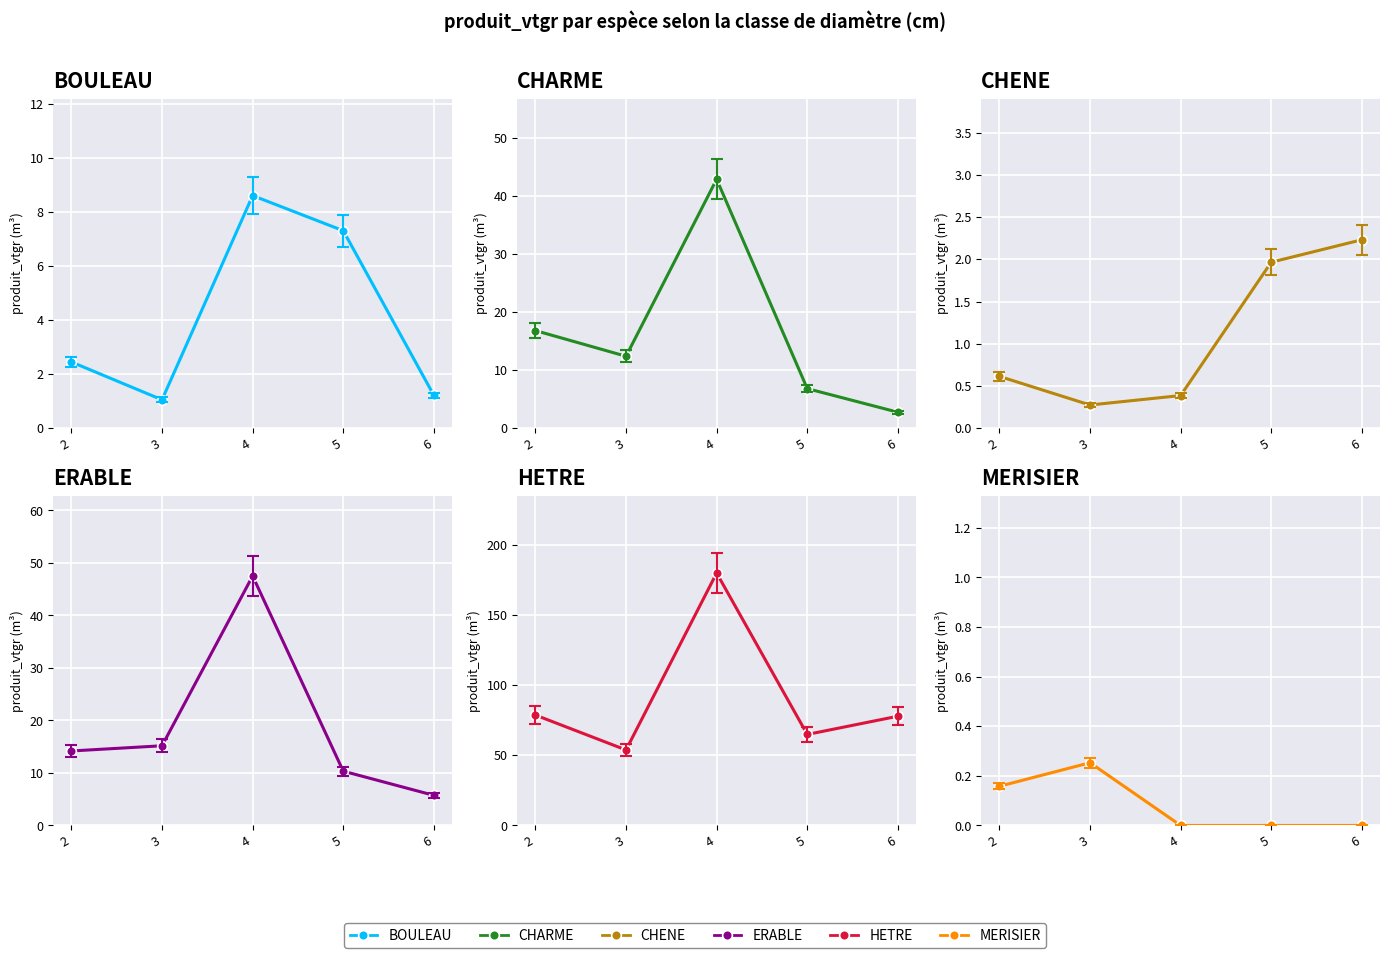

Count the MERISIER values in the range 0 to 1.

5